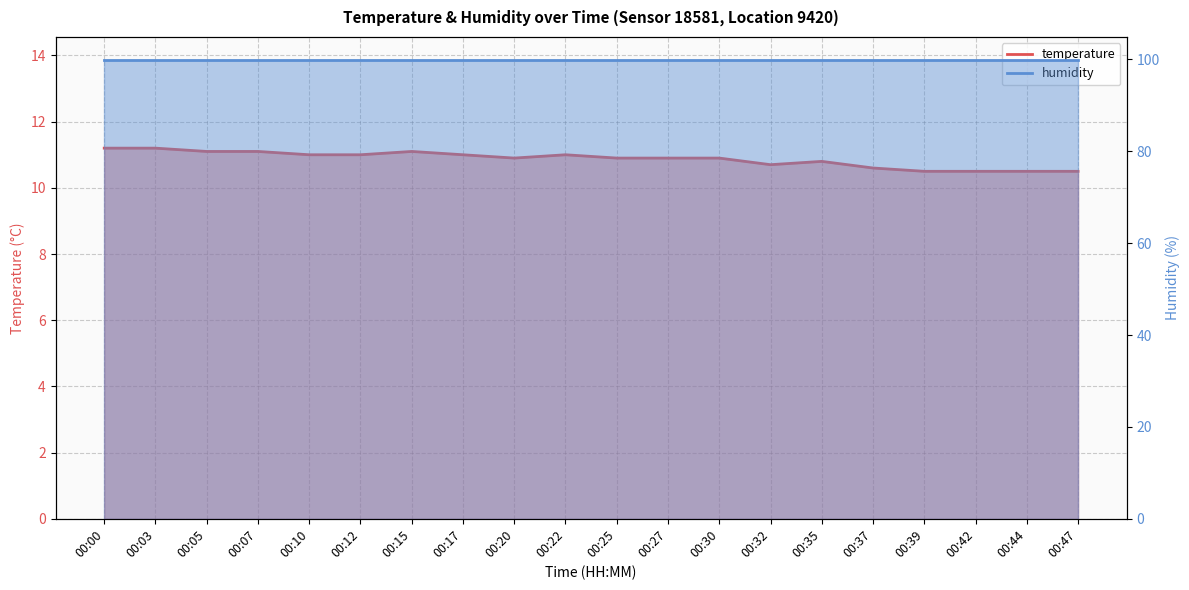

Read the value at 00:44.

10.5